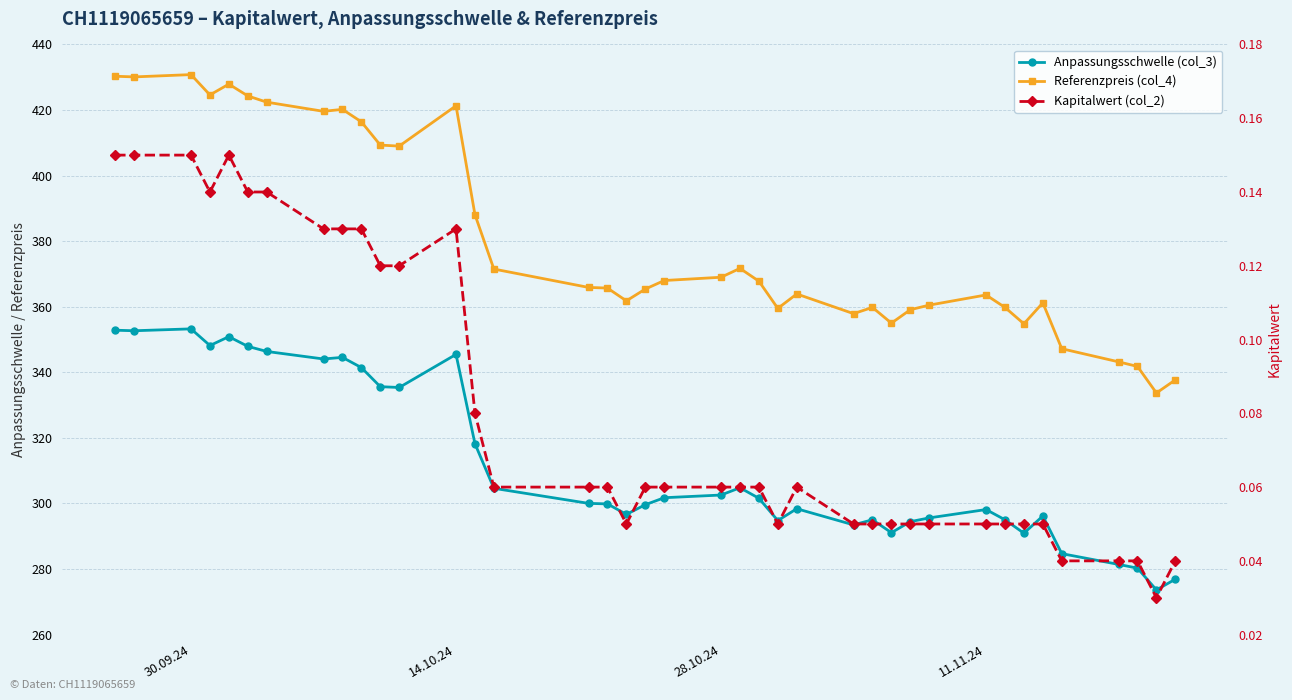

List the series in order of their overall mean, highest first.

Referenzpreis (col_4), Anpassungsschwelle (col_3), Kapitalwert (col_2)